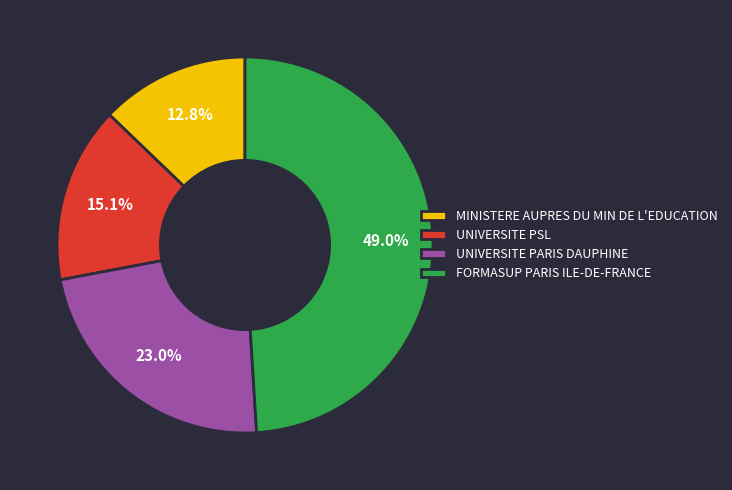

What percentage is the MINISTERE AUPRES DU MIN DE L'EDUCATION slice, to the nearest percent?

13%